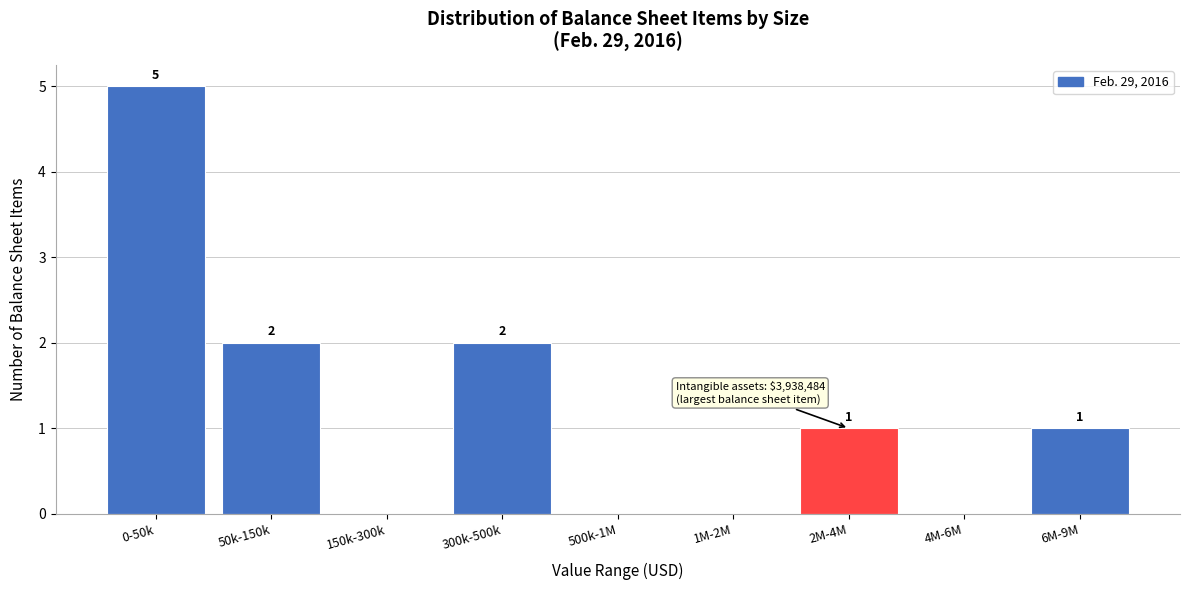

Reading left to right, list all the values displayed in this chart.

0-50k=5	50k-150k=2	150k-300k=0	300k-500k=2	500k-1M=0	1M-2M=0	2M-4M=1	4M-6M=0	6M-9M=1